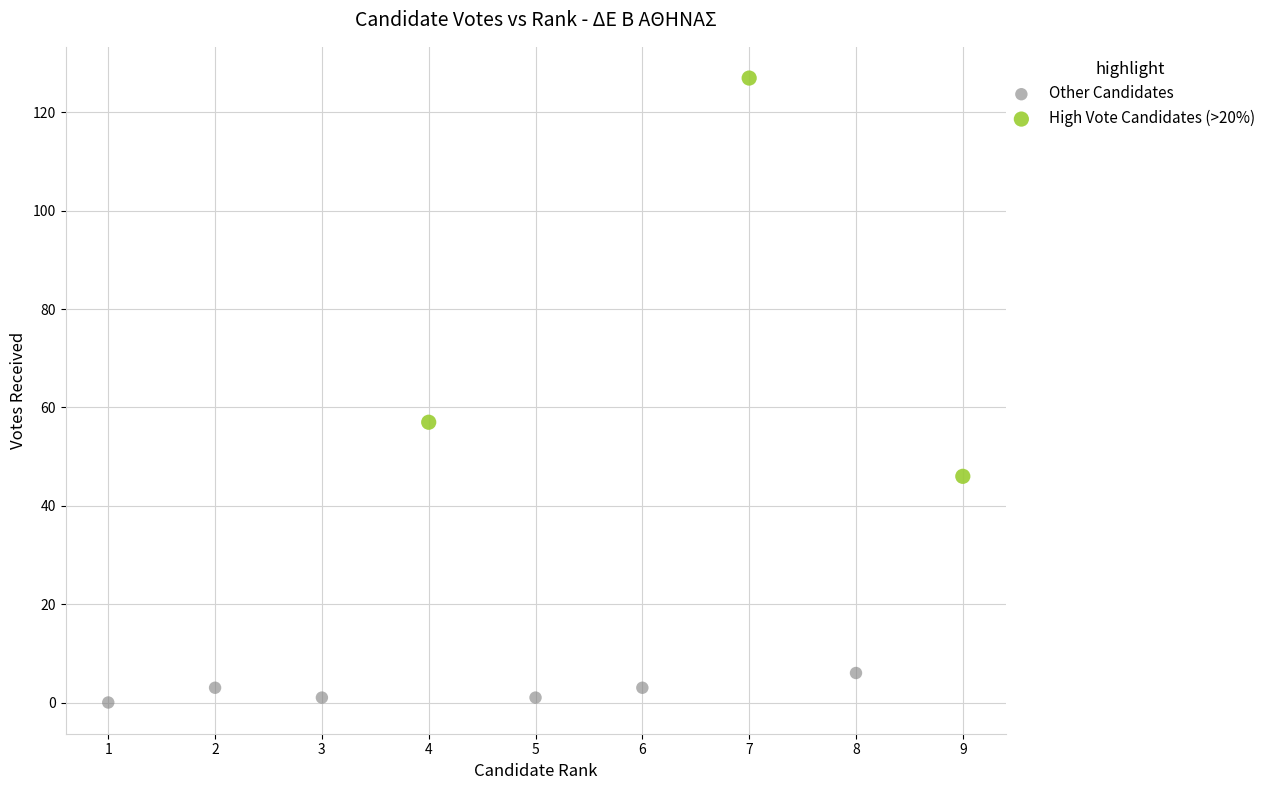

Which series contains the lowest Y value?

Other Candidates